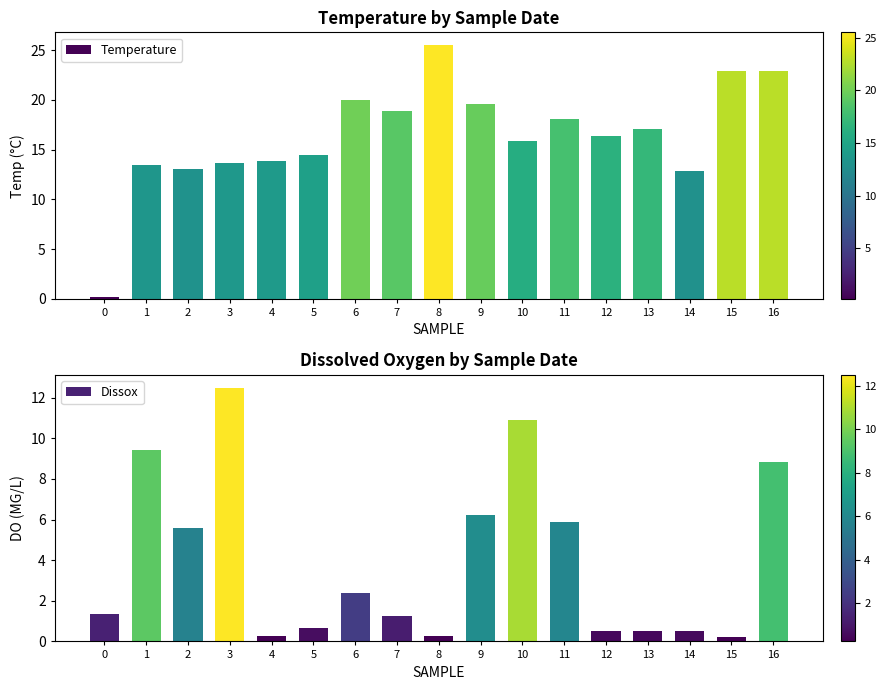

At which label is Temperature closest to 12?

14